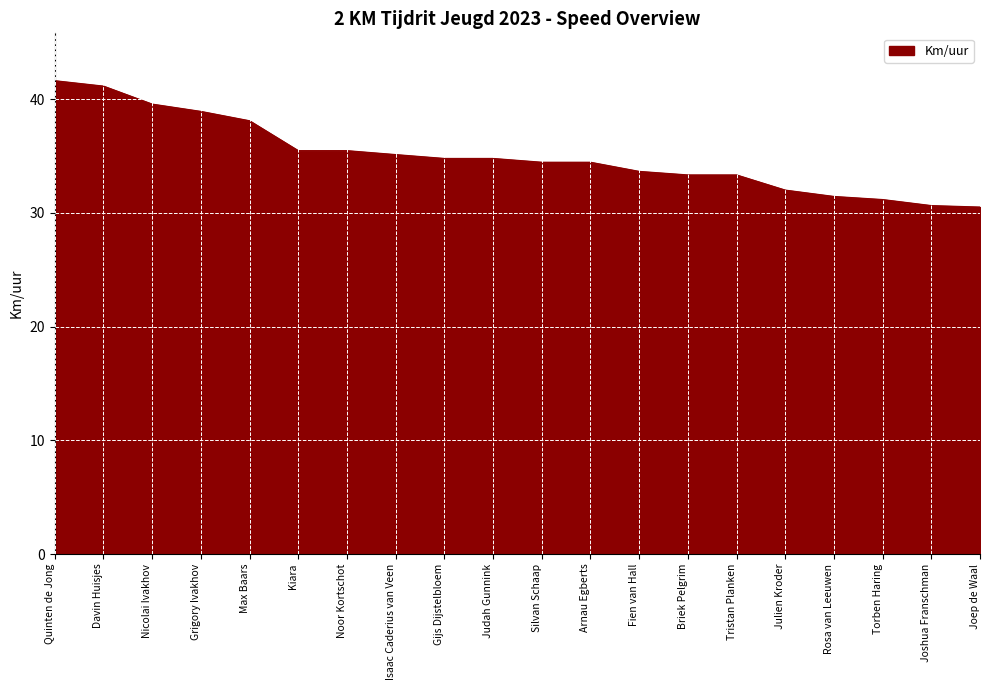

What is the minimum value shown in the chart?

30.5